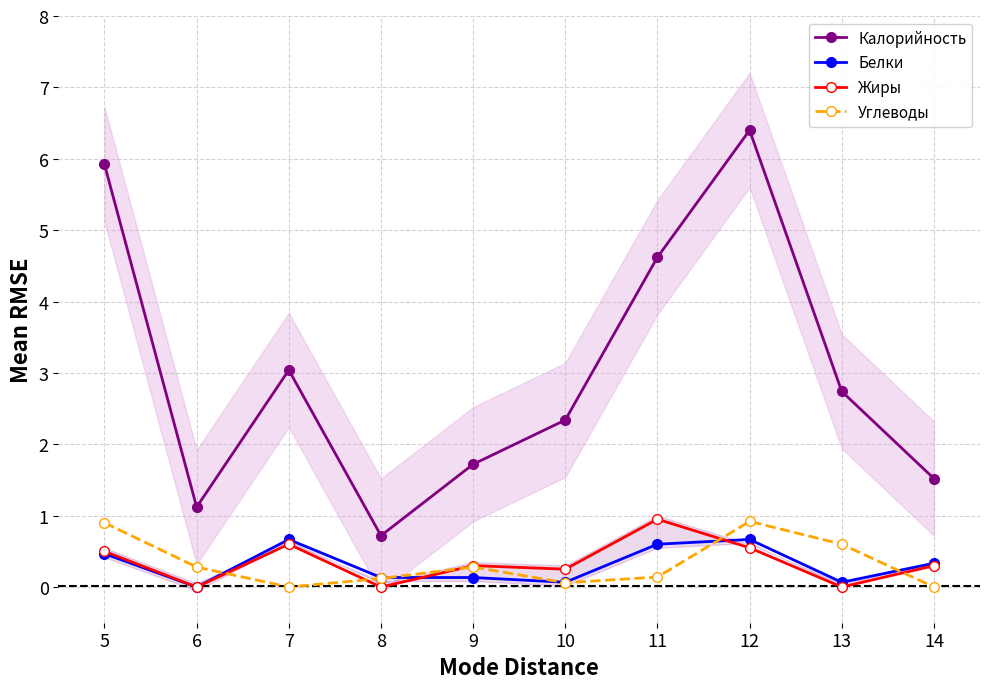

The Углеводы series shows 0.3 at 6. True or false?

True